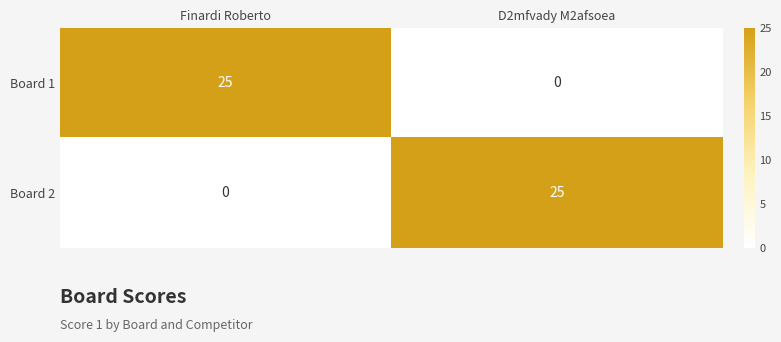

What is the sum of all Board 1 values?

25